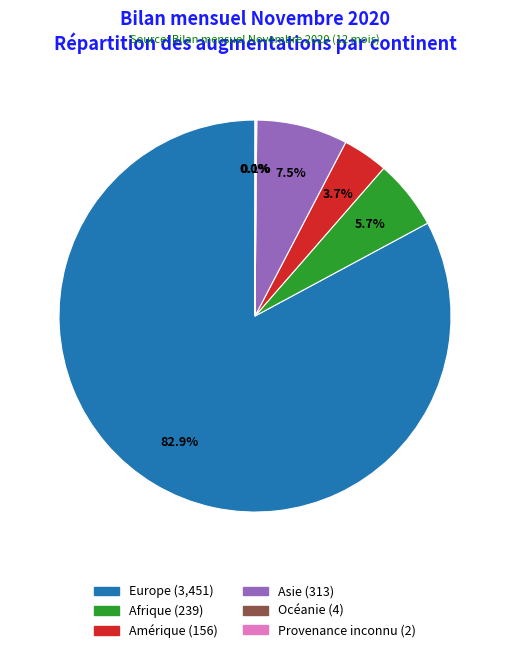

Which slice is the largest?

Europe